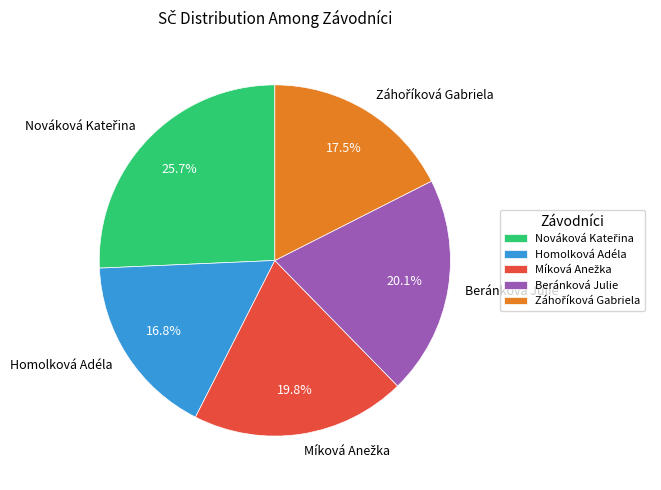

To the nearest percent, what is the average slice percentage?

20%